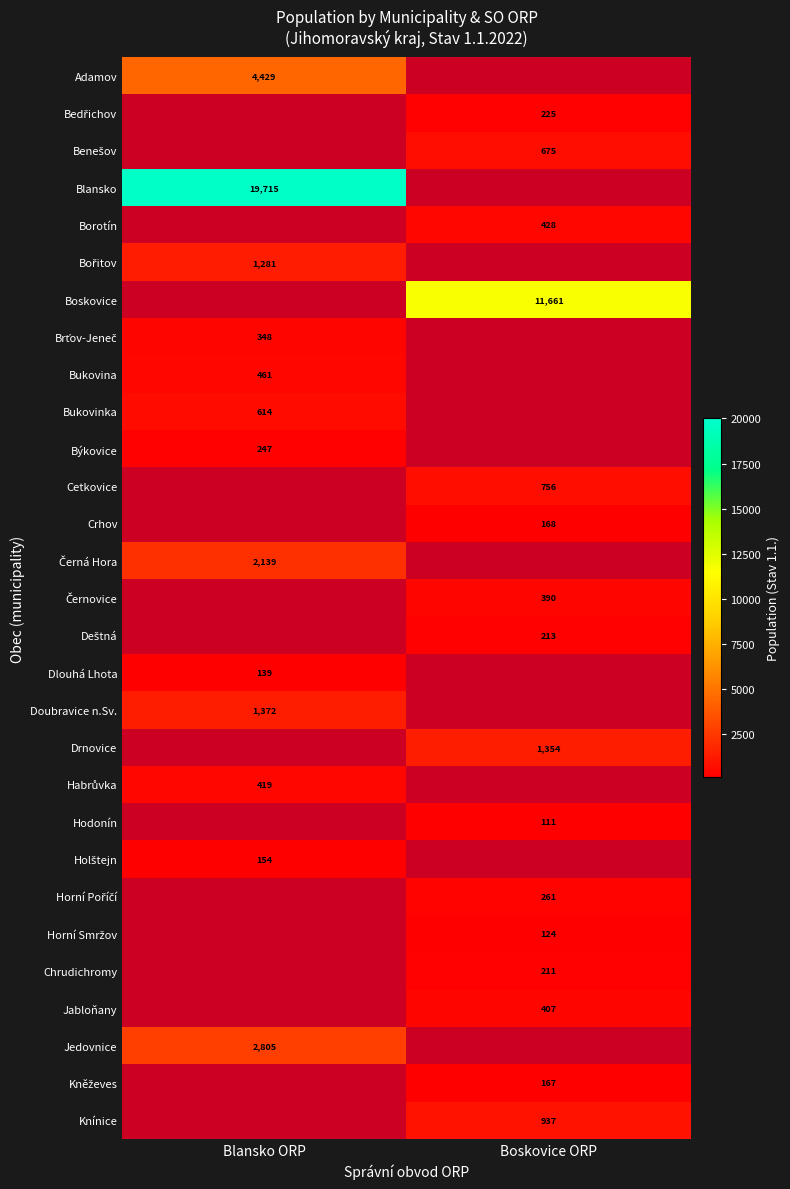

Is it true that Boskovice equals 11661 at Boskovice ORP?

True